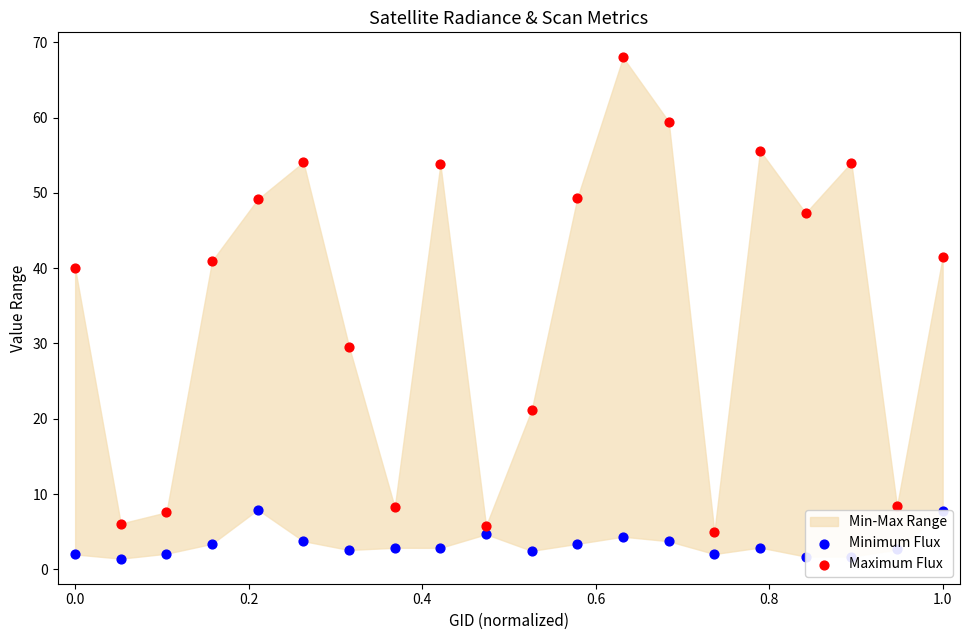

At how many categories does at least one series exceed 17?

14